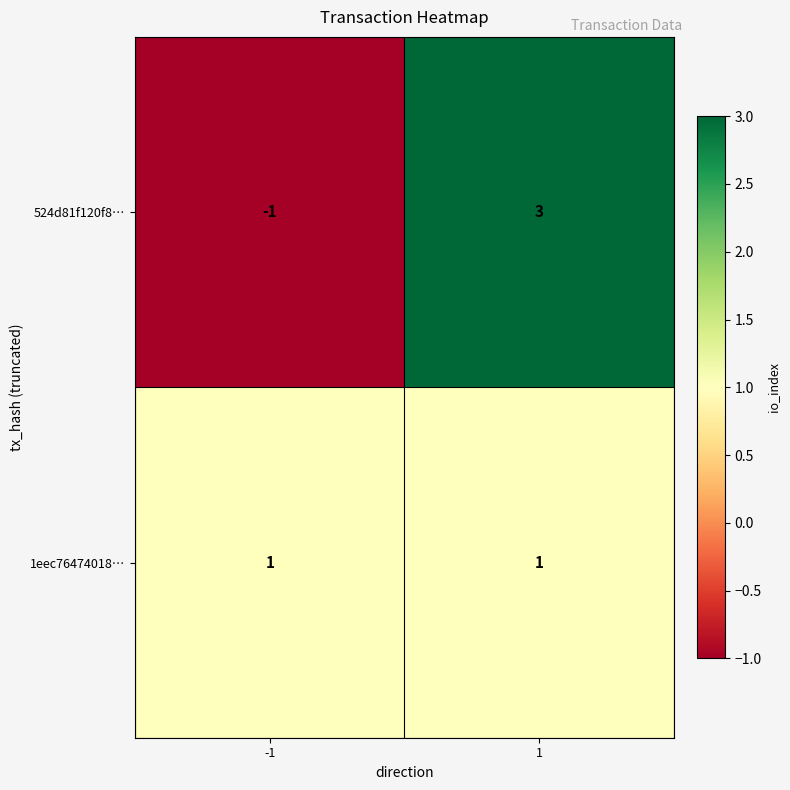

Reading right to left, list all the values displayed in this chart.

524d81f120f8…: 3	-1
1eec76474018…: 1	1